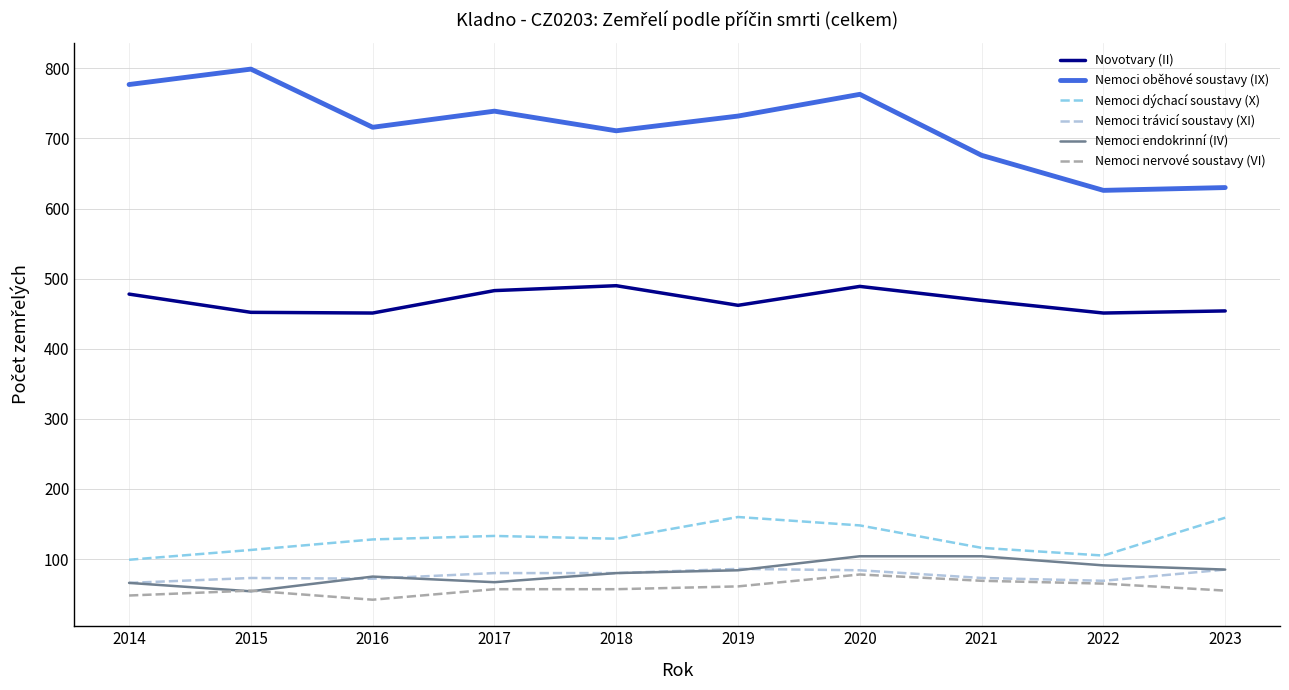

The value of Novotvary (II) at 2021 is 469. True or false?

True